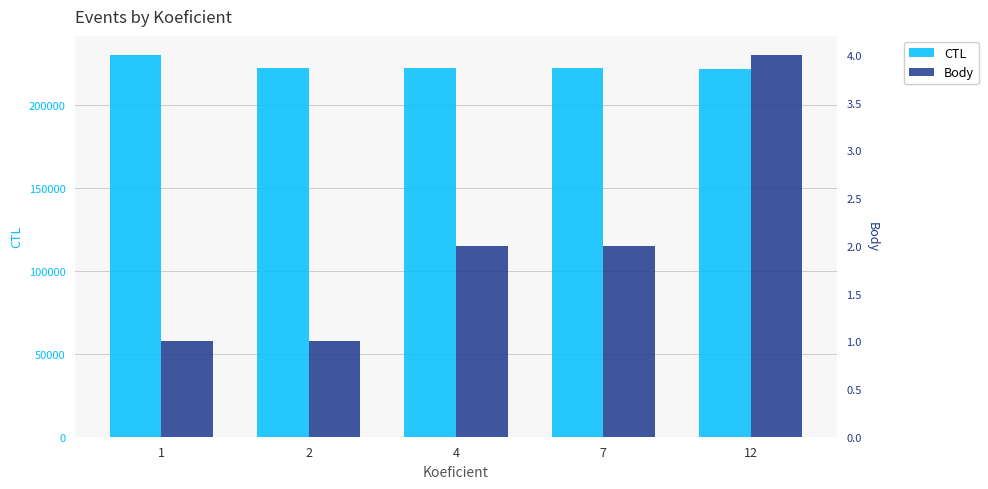

At which label does Body reach its minimum?

1